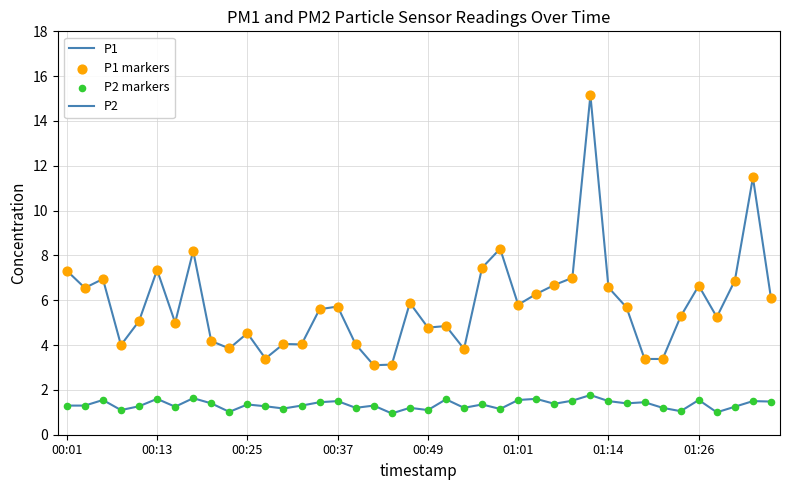

Is this an area chart (filled region under the line)?

No